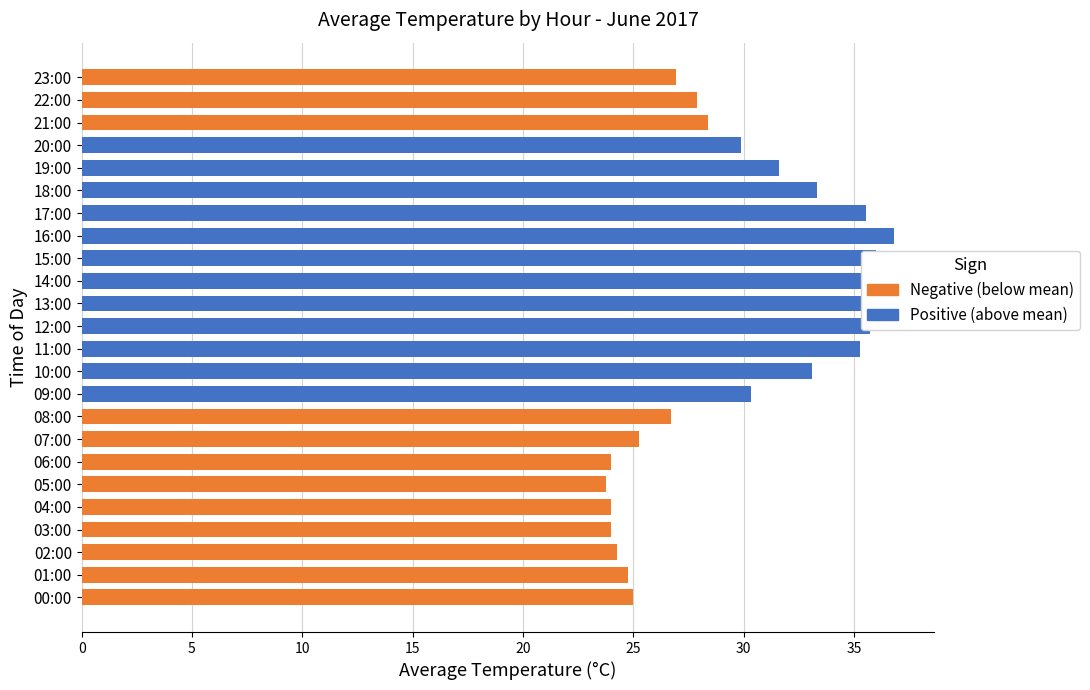

Does the chart contain any negative values?

No